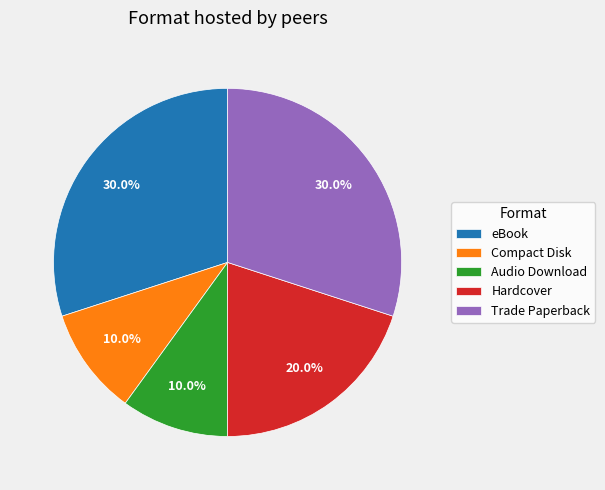

Between Trade Paperback and Compact Disk, which is larger?

Trade Paperback